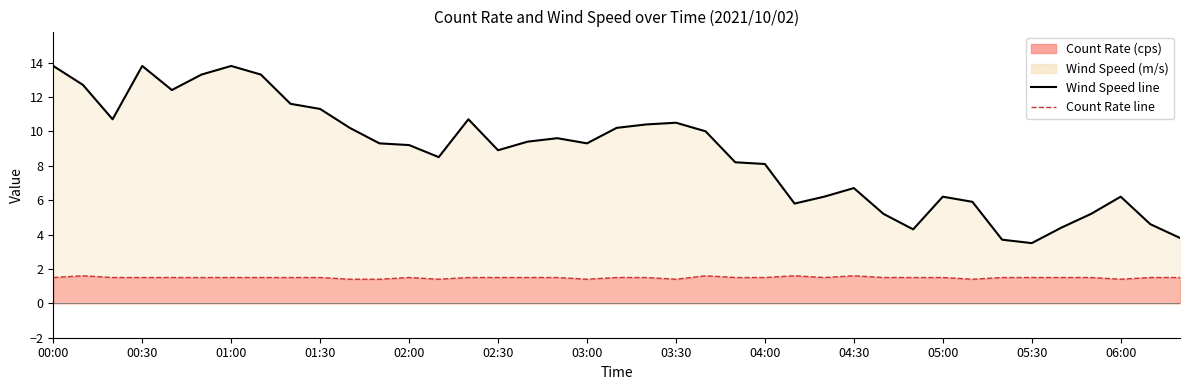

At how many categories does at least one series exceed 6?

29